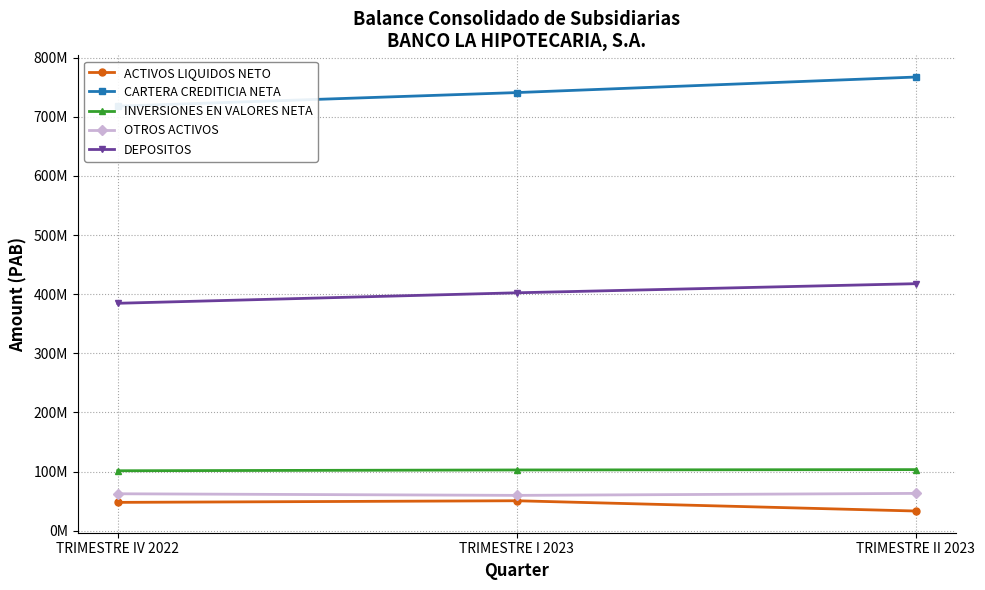

Does the chart display data point markers on the line(s)?

Yes